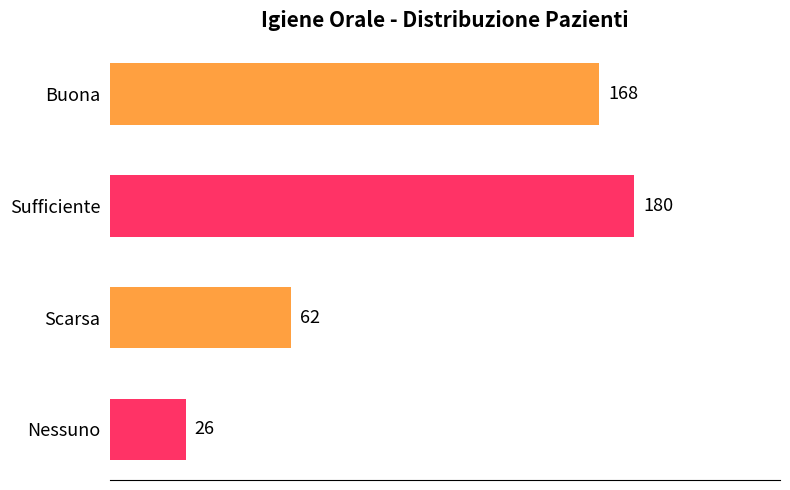

Are the bars grouped side by side (vs. stacked)?

No